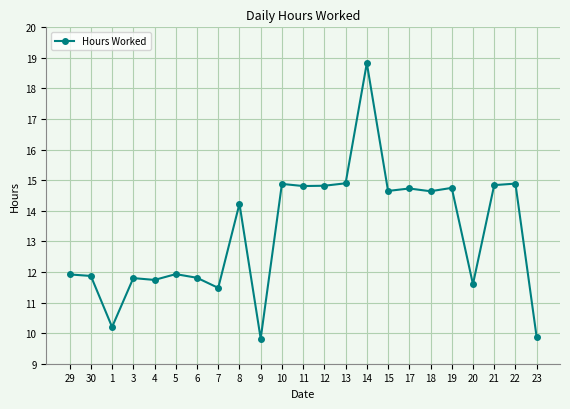

Read the value at 20.

11.6